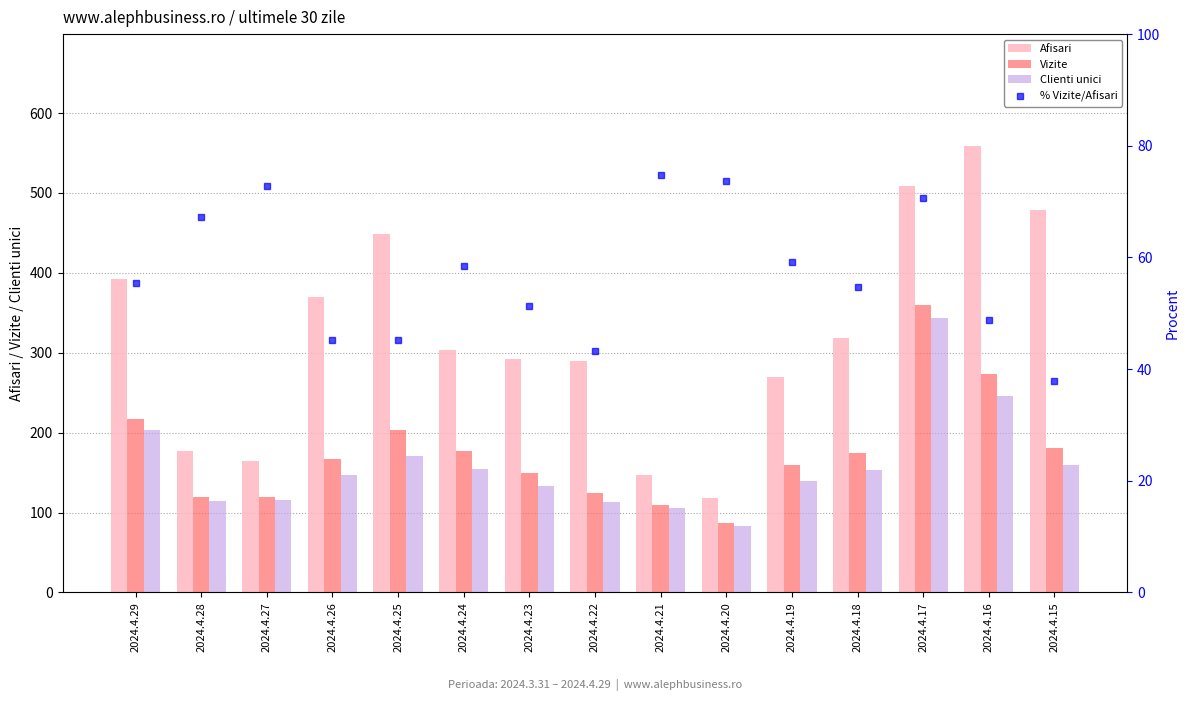

What are all the series names shown in the legend?

Afisari, Vizite, Clienti unici, % Vizite/Afisari